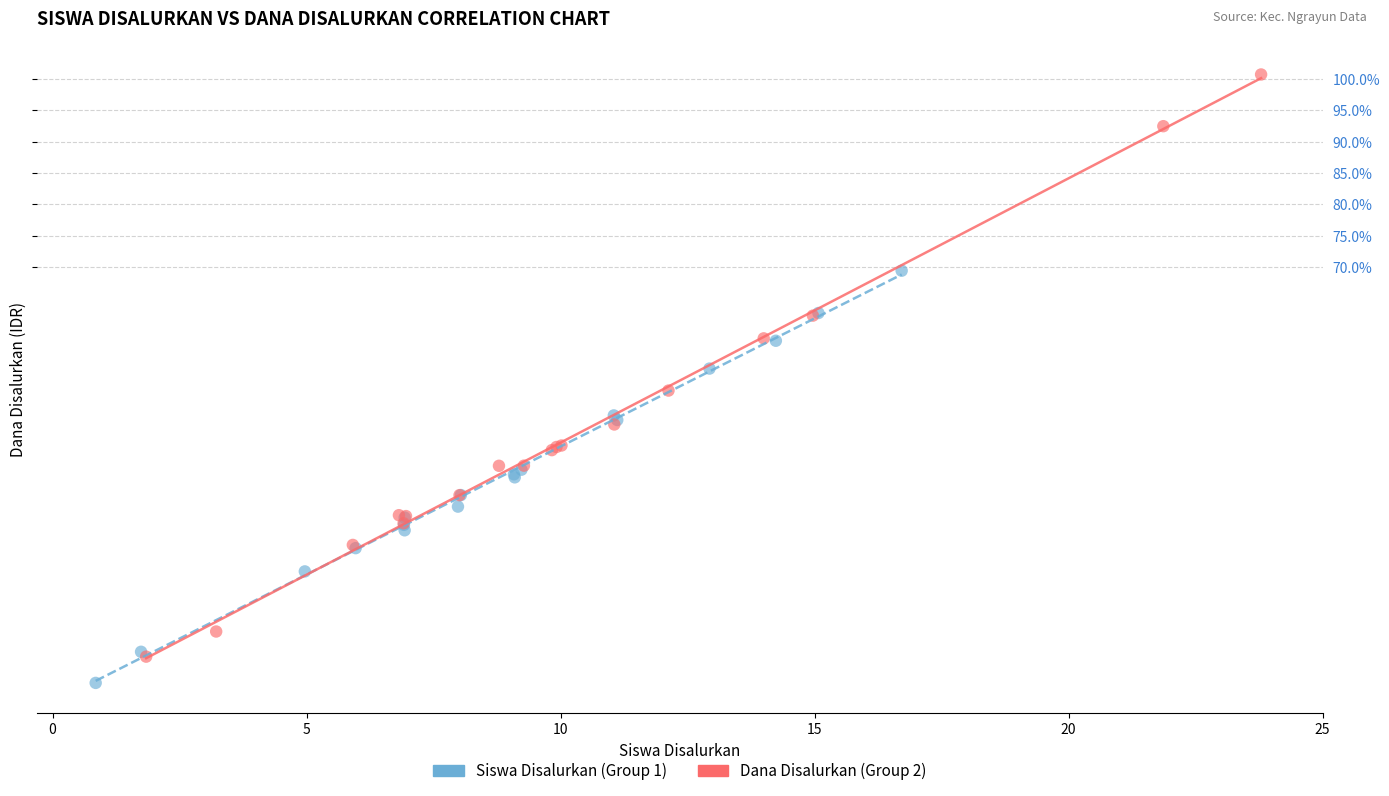

Which series contains the highest Y value?

Dana Disalurkan (Group 2)